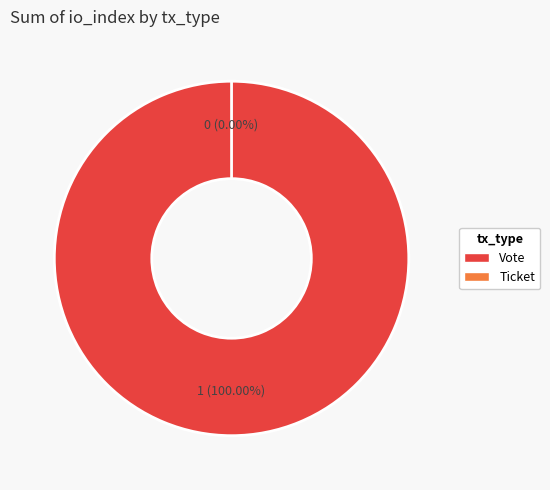

Which slice is the largest?

Vote